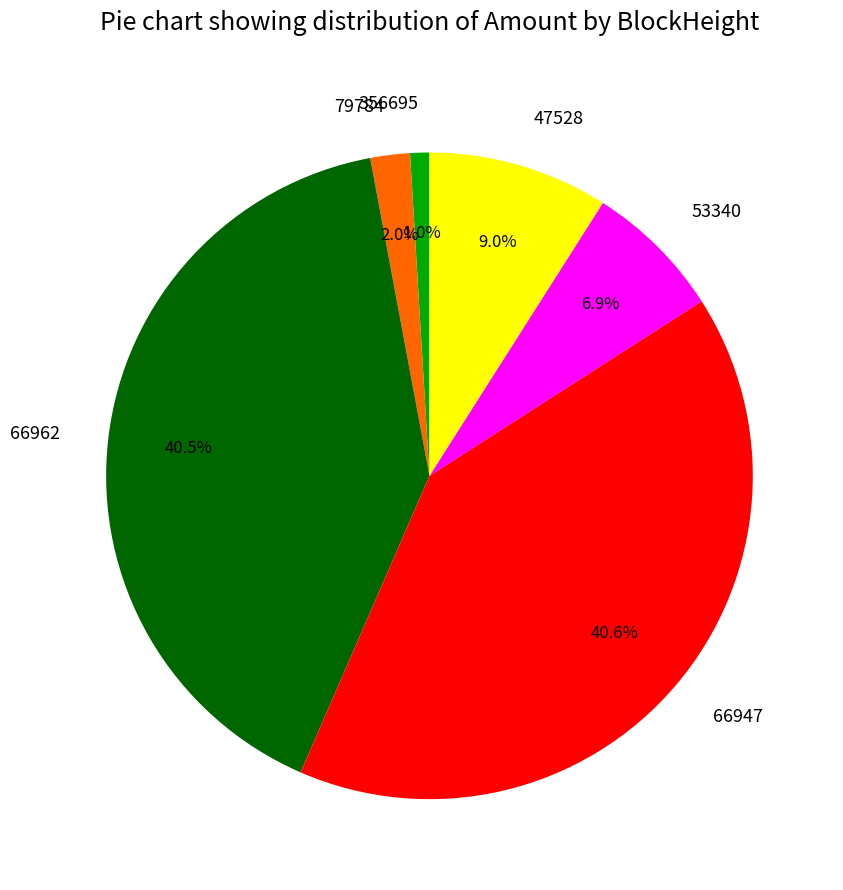

Which category has the smallest portion of the pie?

356695